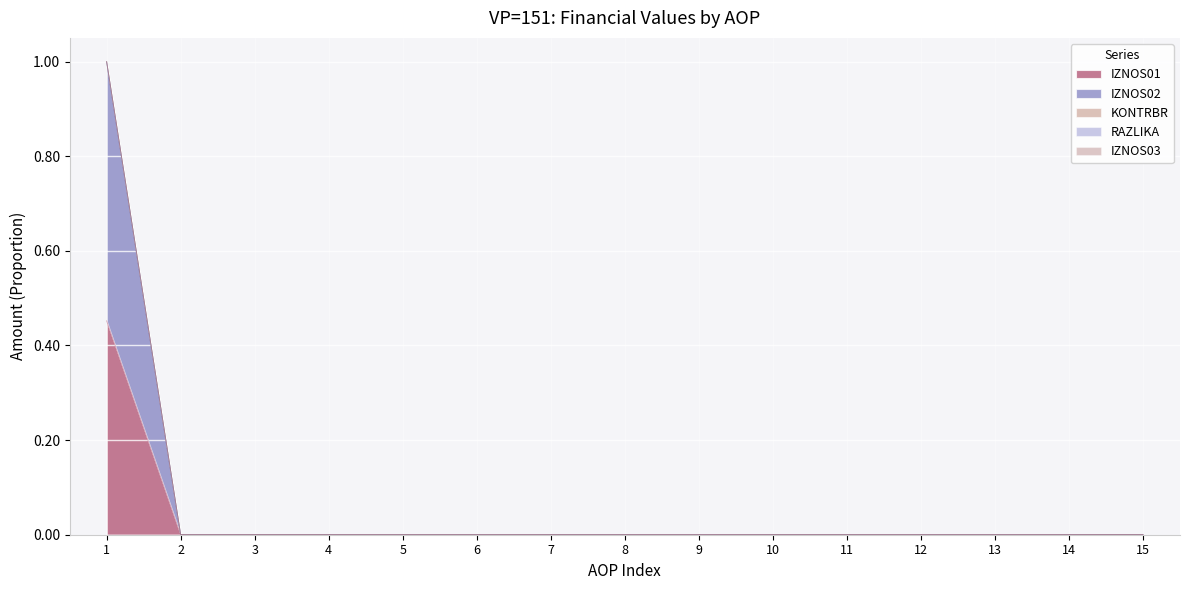

True or false: IZNOS02 and IZNOS01 intersect in this chart.

False